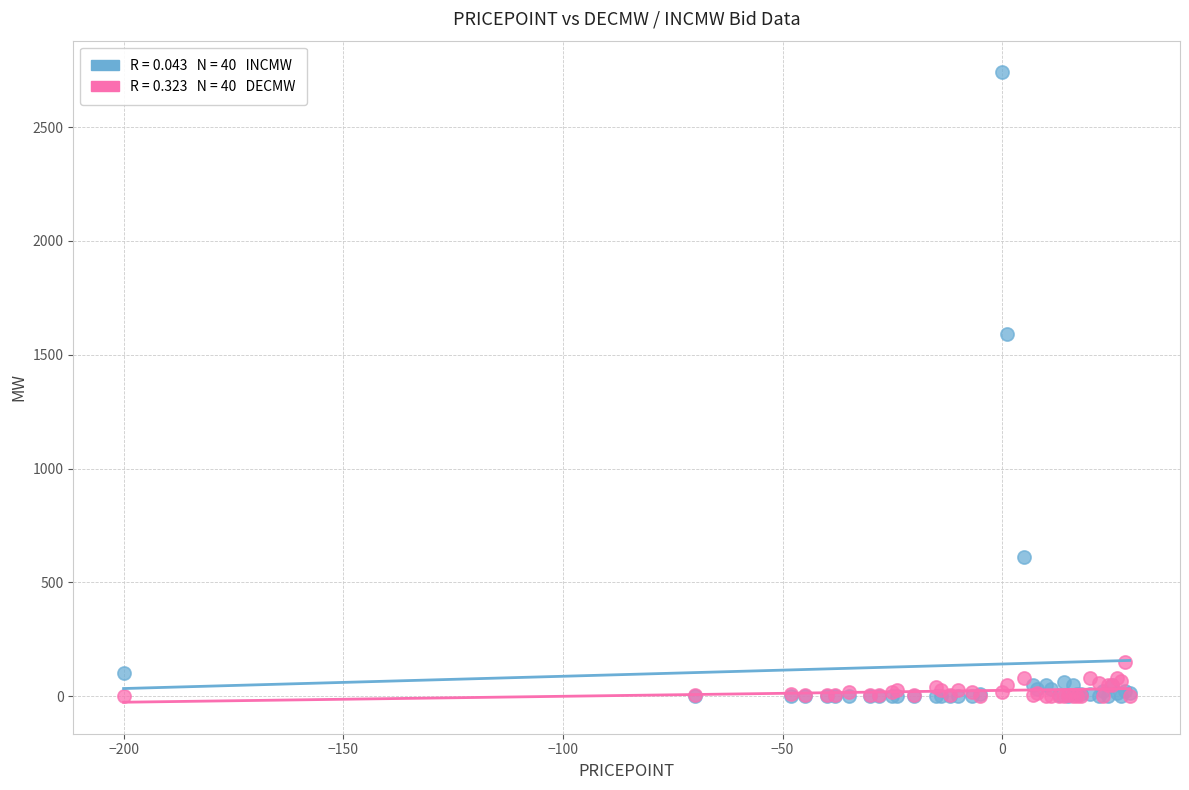

Across all series, what Y value is closest to 1370?

1590.0